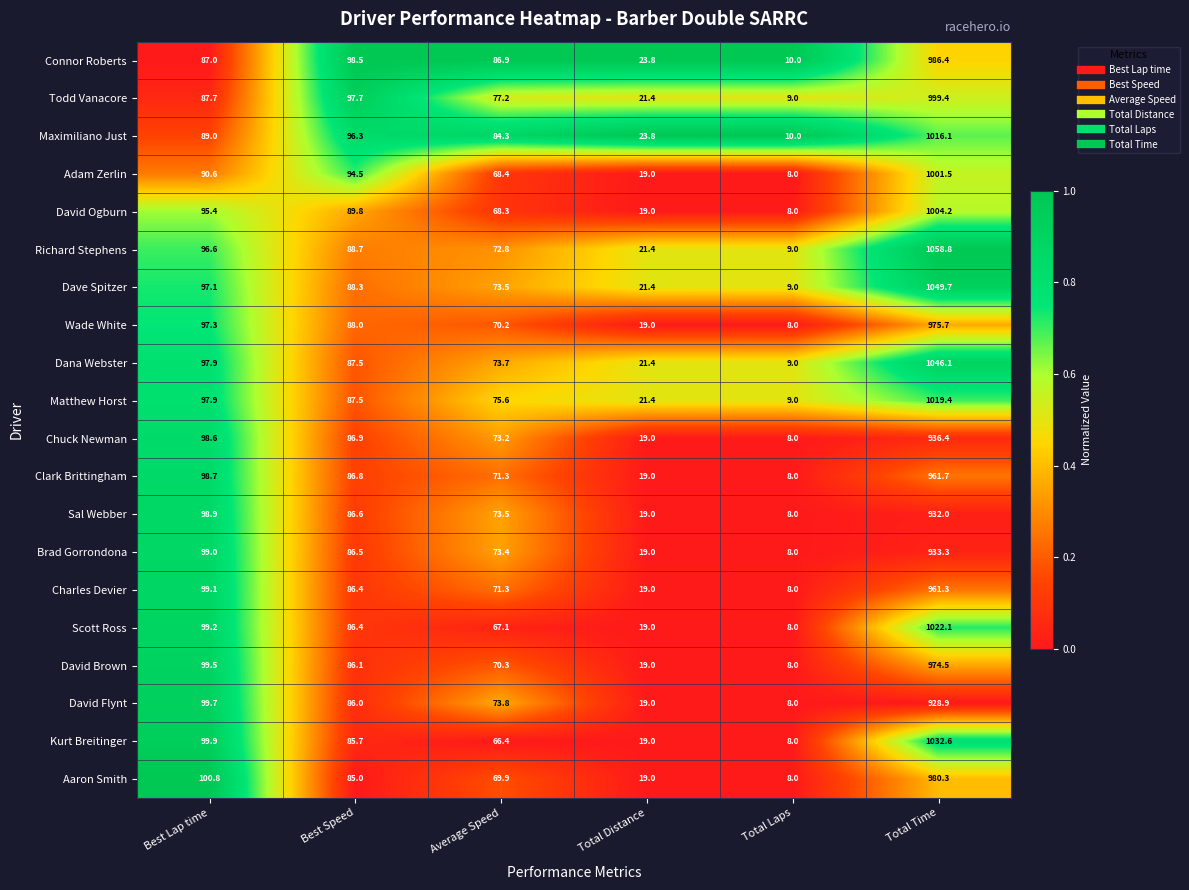

The Todd Vanacore series shows 77.2 at Average Speed. True or false?

True